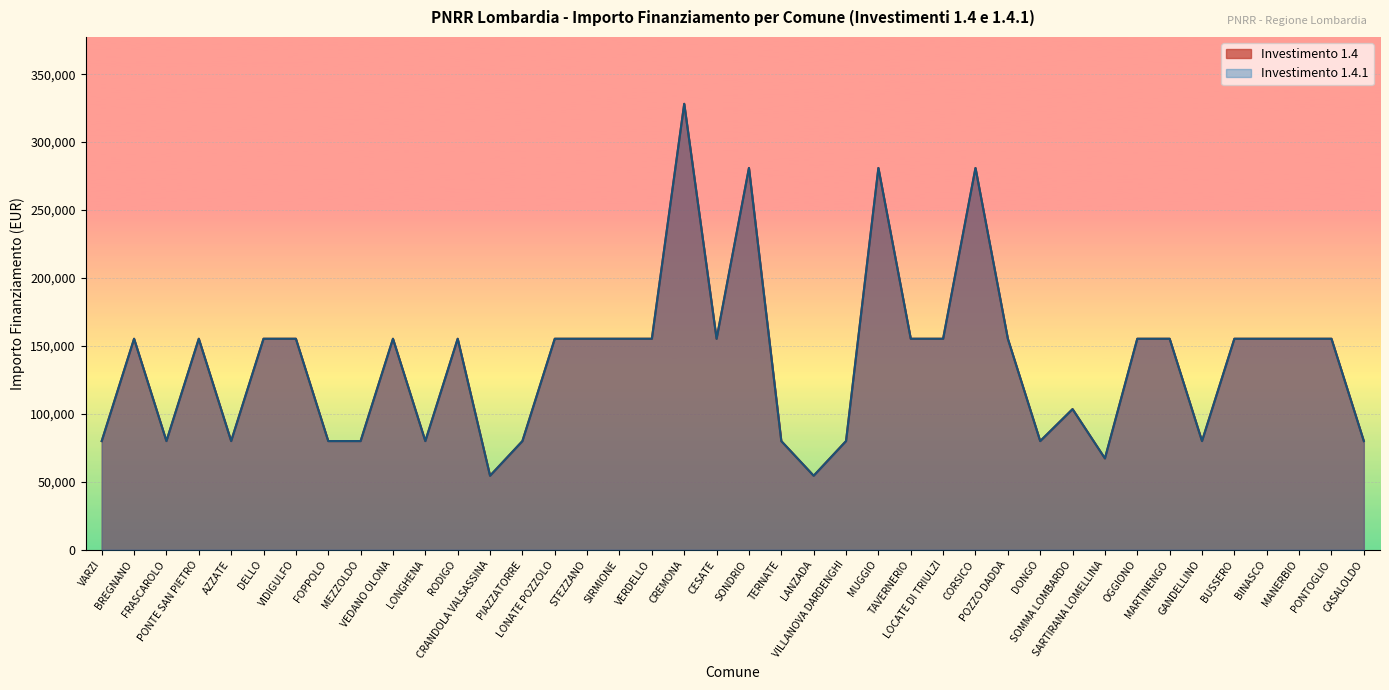

What is the maximum value shown in the chart?

328160